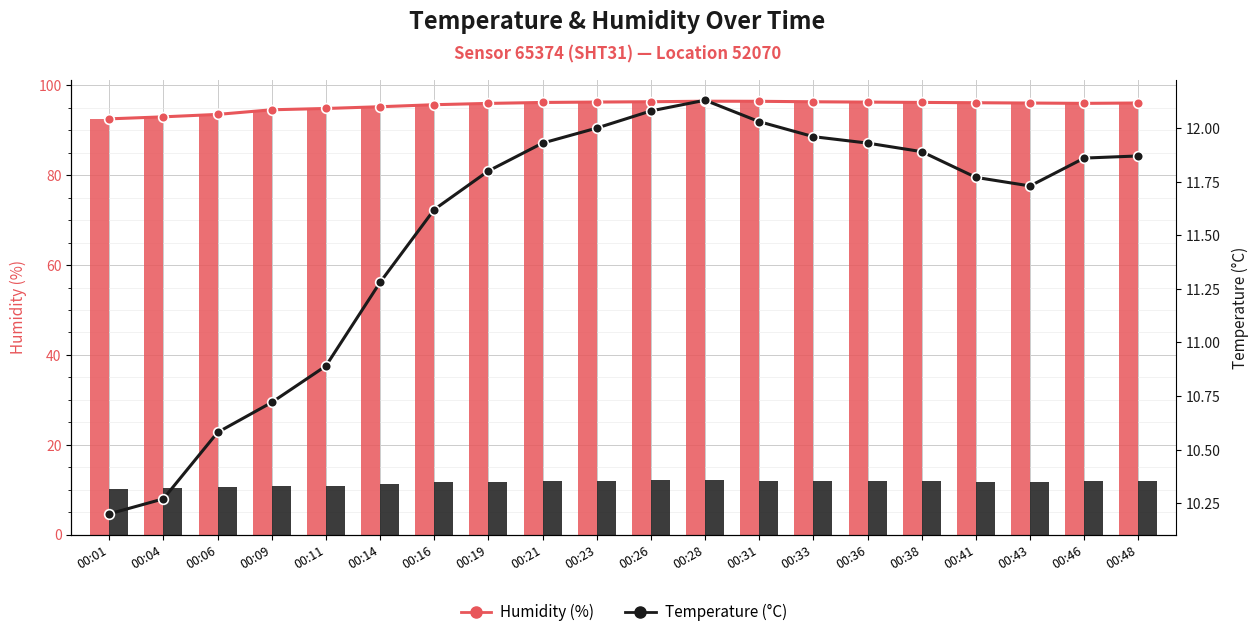

How many values in the humidity series exceed 96?

11